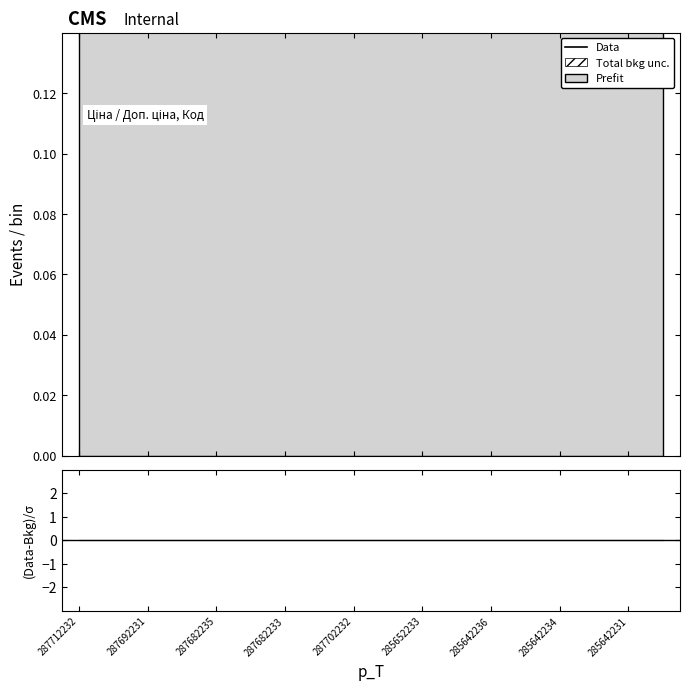

True or false: Data and (Data-Bkg)/σ intersect in this chart.

False